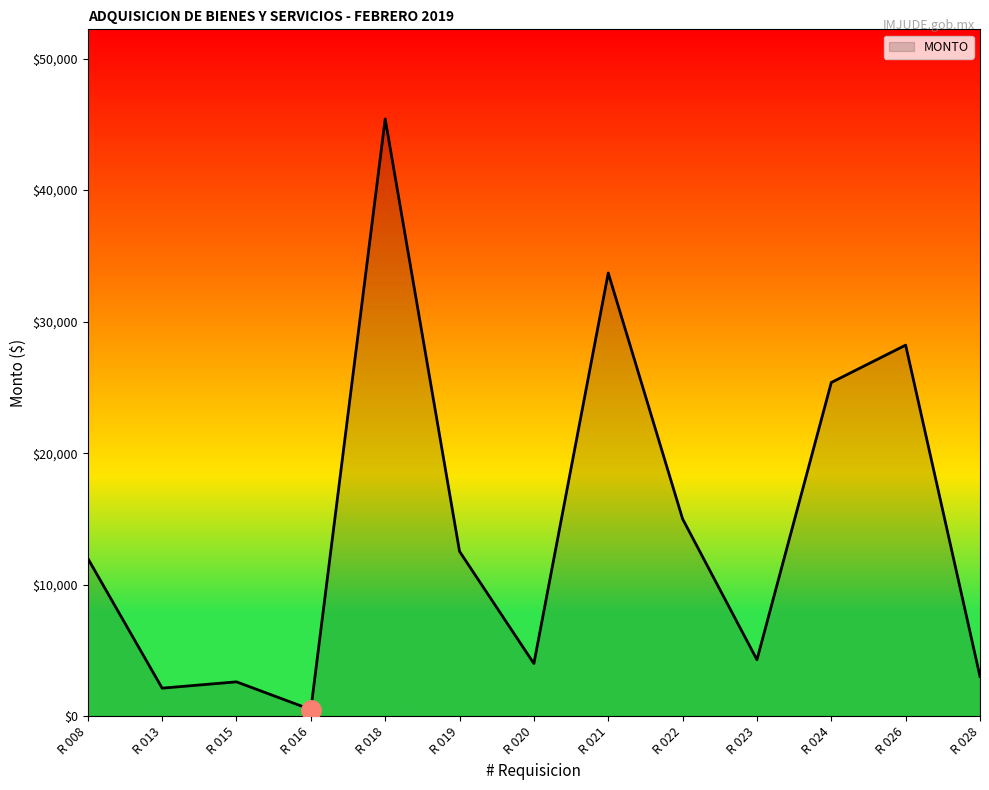

What is the greatest value displayed?

45414.0